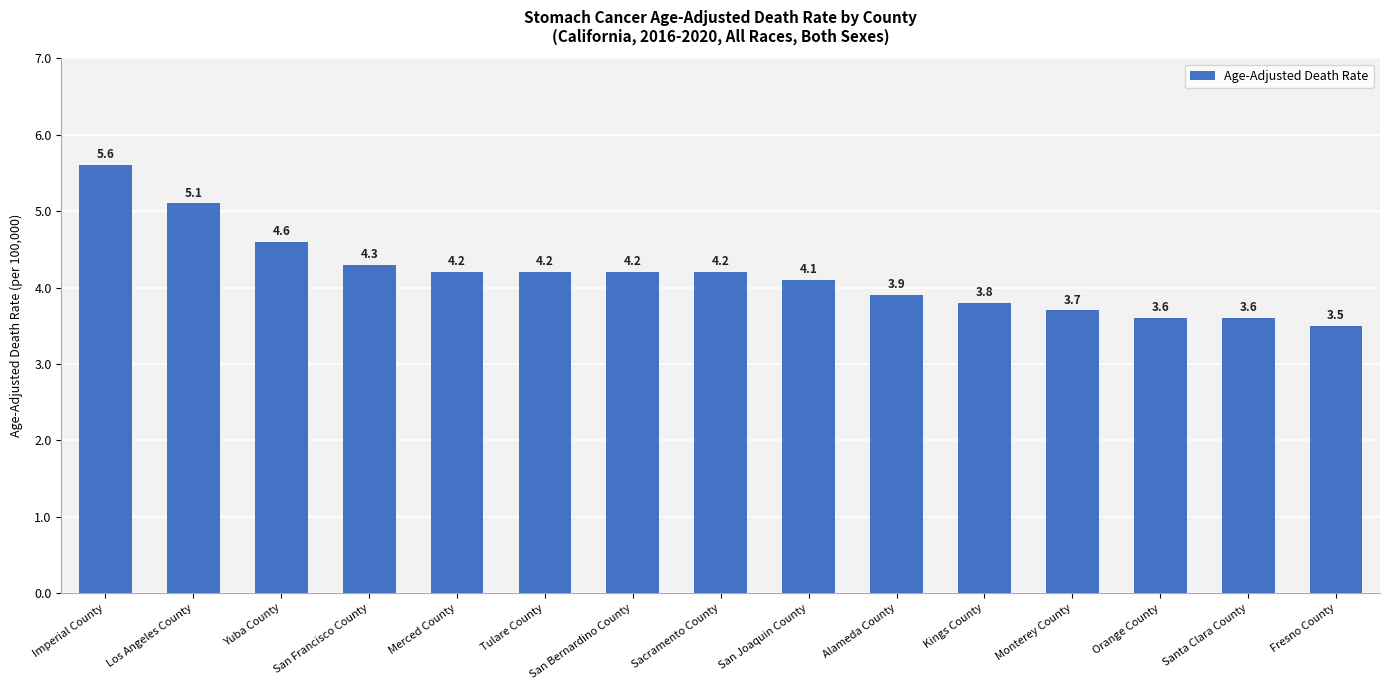

Between Imperial County and San Bernardino County, which is larger?

Imperial County